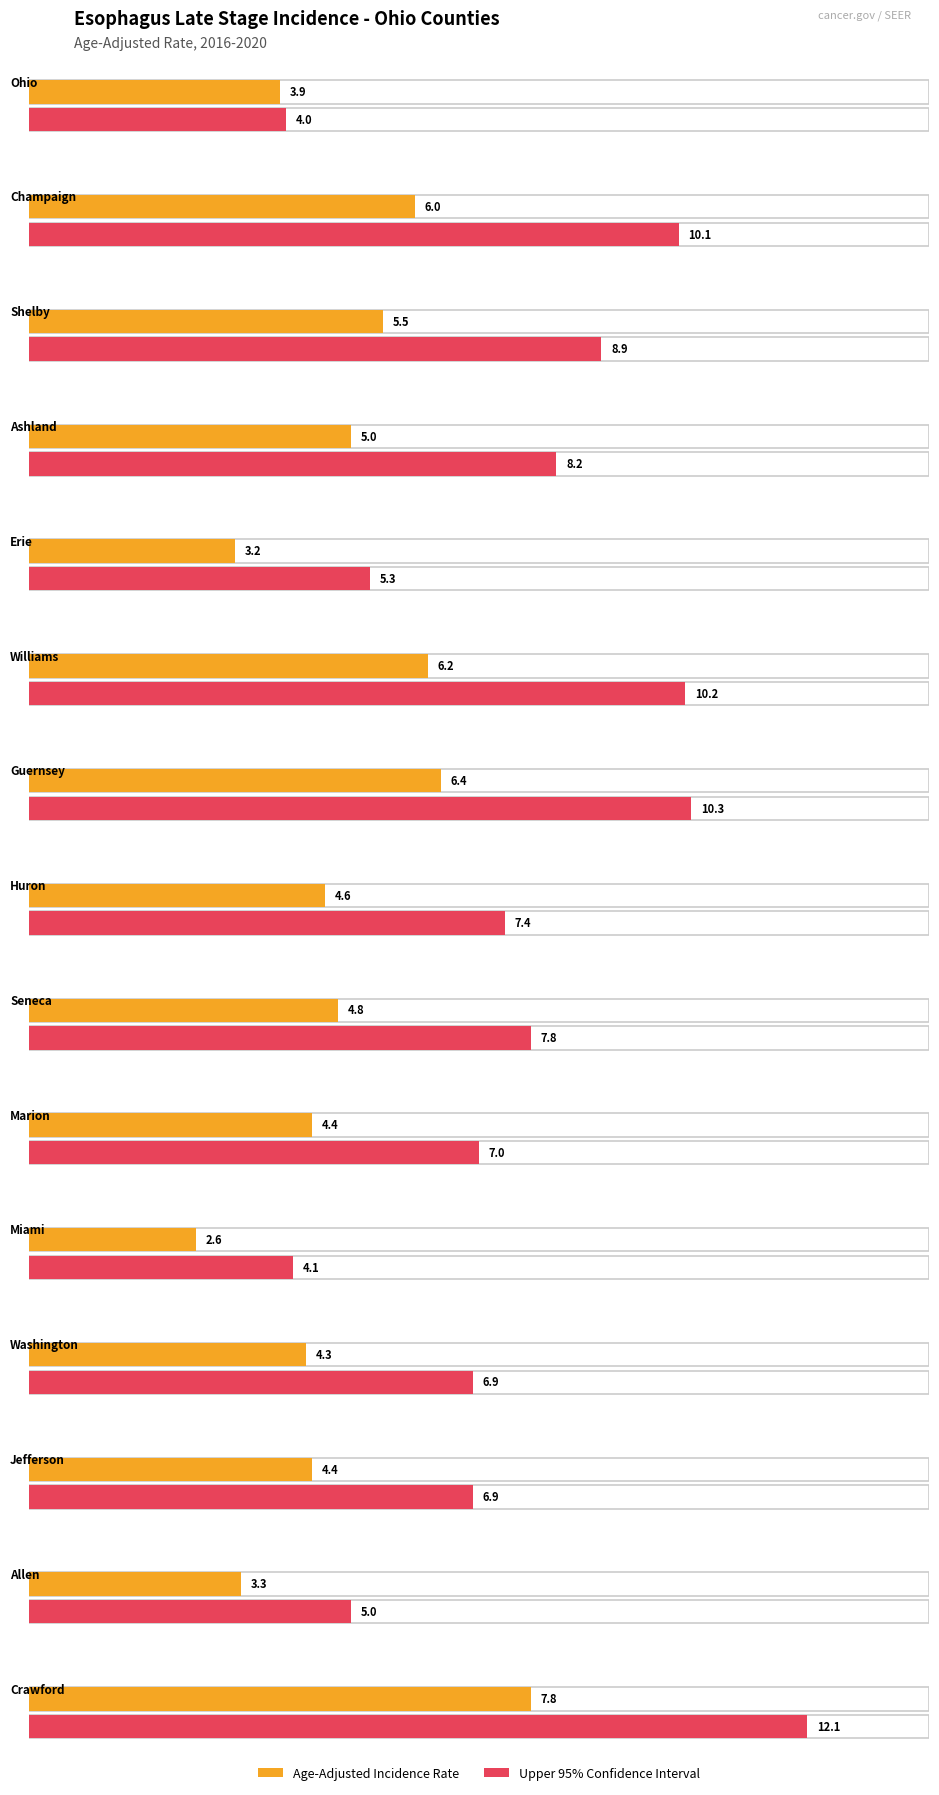

List the labels in order of Age-Adjusted Incidence Rate value, largest first.

Crawford, Guernsey, Williams, Champaign, Shelby, Ashland, Seneca, Huron, Marion, Jefferson, Washington, Ohio, Allen, Erie, Miami